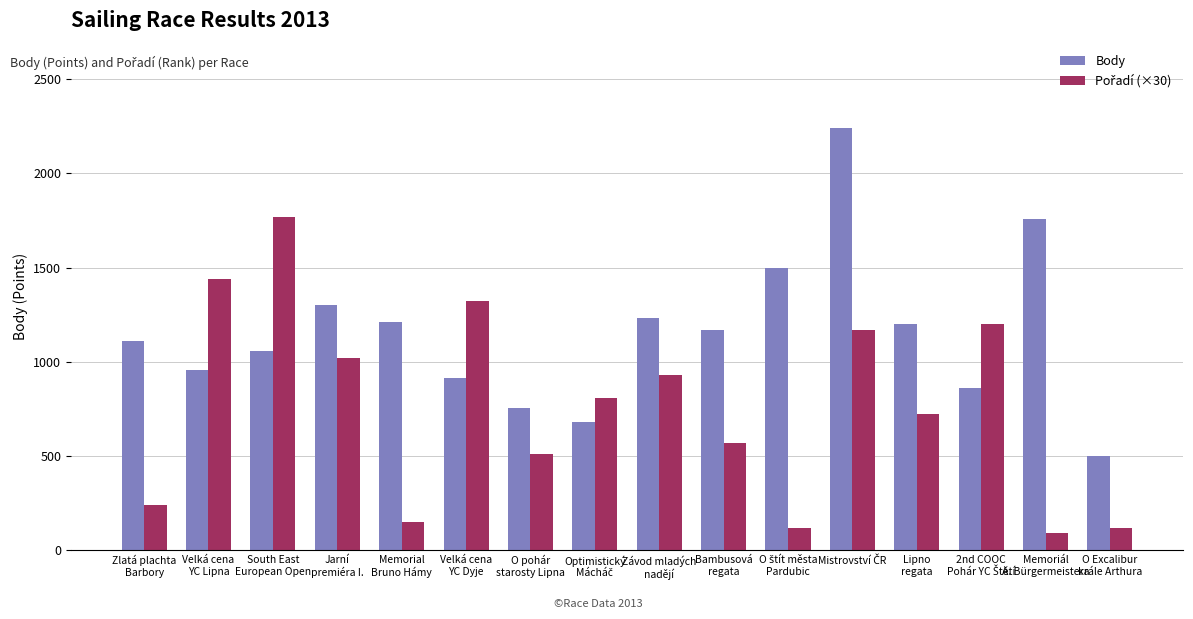

At how many categories does at least one series exceed 381?

16